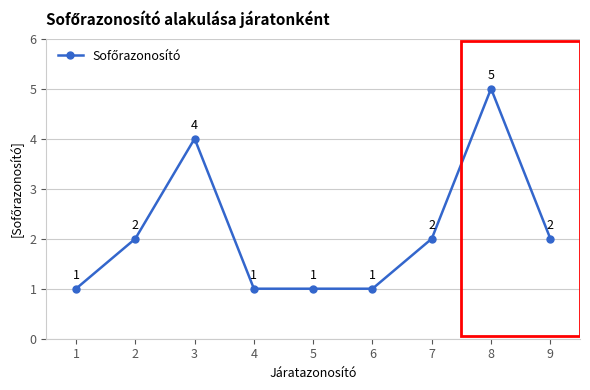

The chart shows a value of 1 at 4. True or false?

True